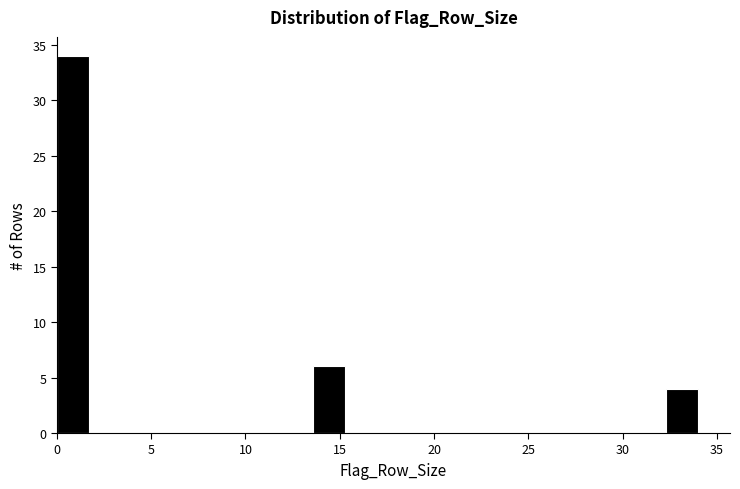

Read against the x-axis, roughly where is the centre of the tallest bar?

1.0